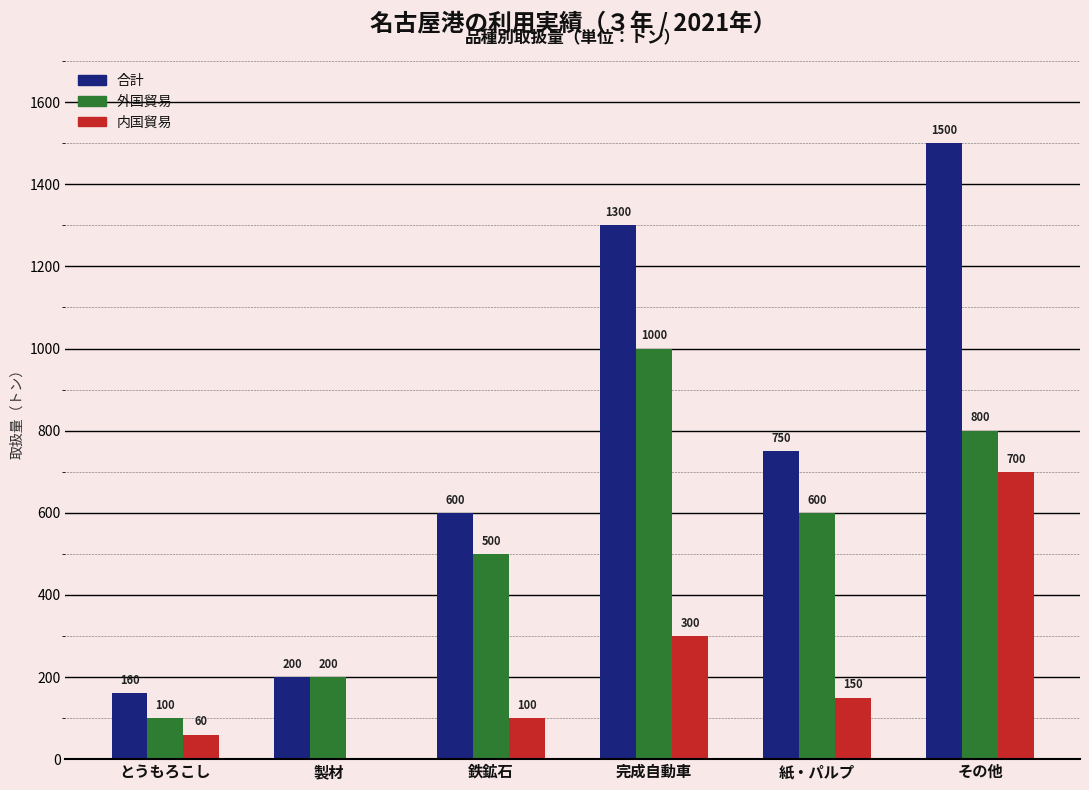

Reading left to right, extract all data points from this chart.

合計: とうもろこし=160	製材=200	鉄鉱石=600	完成自動車=1300	紙・パルプ=750	その他=1500
外国貿易: とうもろこし=100	製材=200	鉄鉱石=500	完成自動車=1000	紙・パルプ=600	その他=800
内国貿易: とうもろこし=60	製材=0	鉄鉱石=100	完成自動車=300	紙・パルプ=150	その他=700